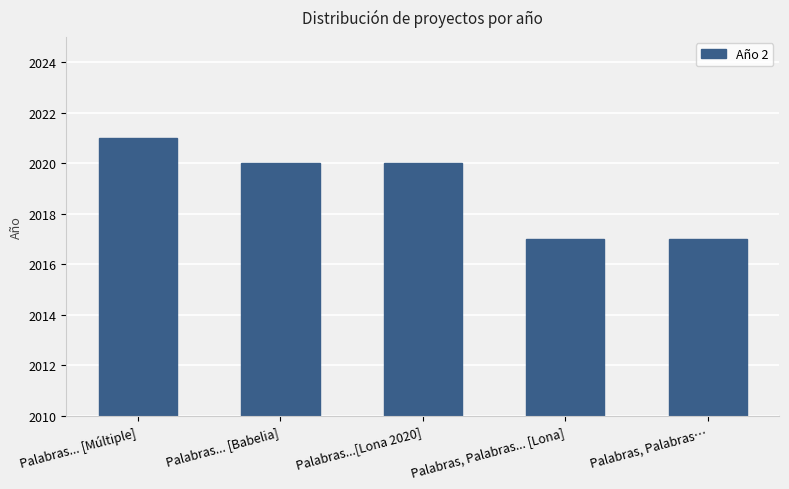

How many bars are there in total?

5